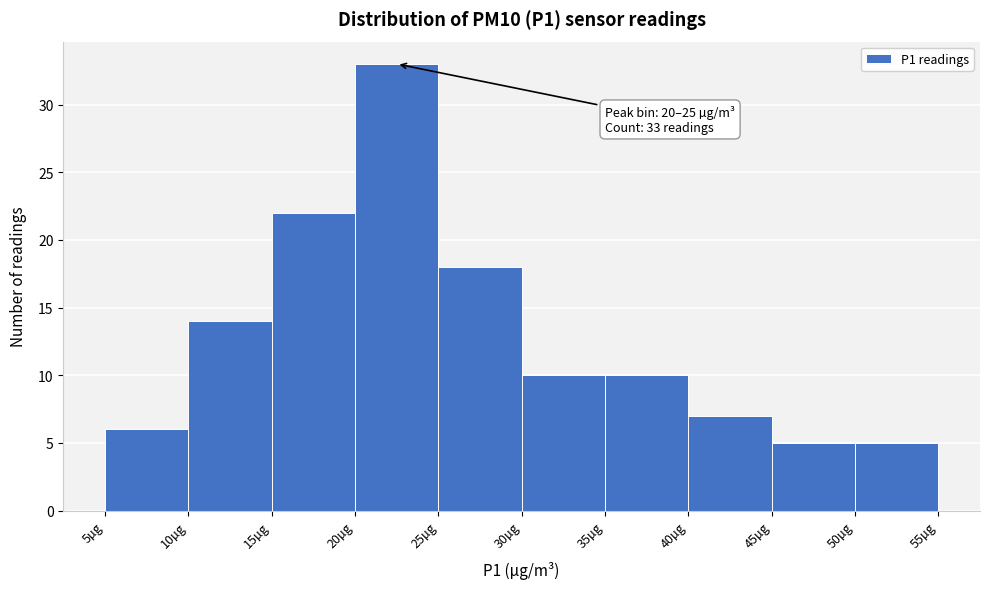

Over which range of the x-axis is the bar tallest?

20 to 25